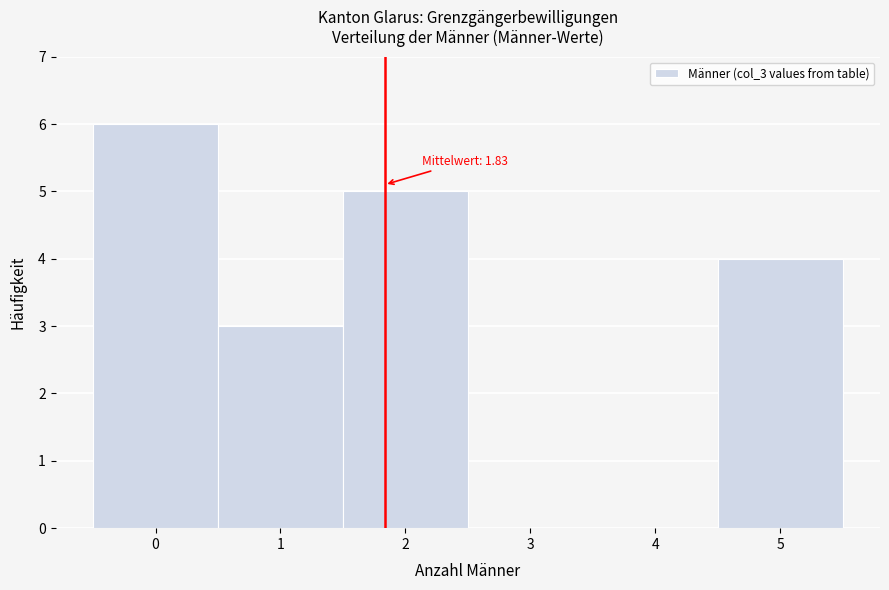

Over which range of the x-axis is the bar tallest?

-0.5 to 0.5